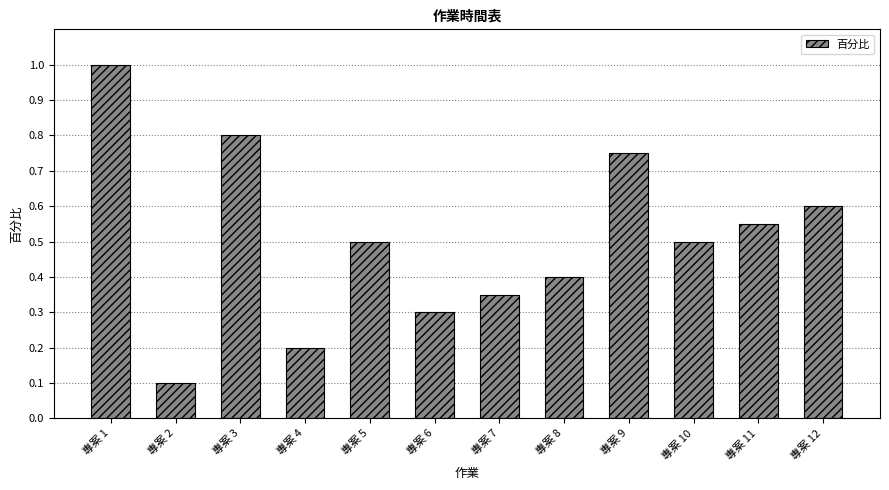

What is the value of the 4th bar from the left?

0.2